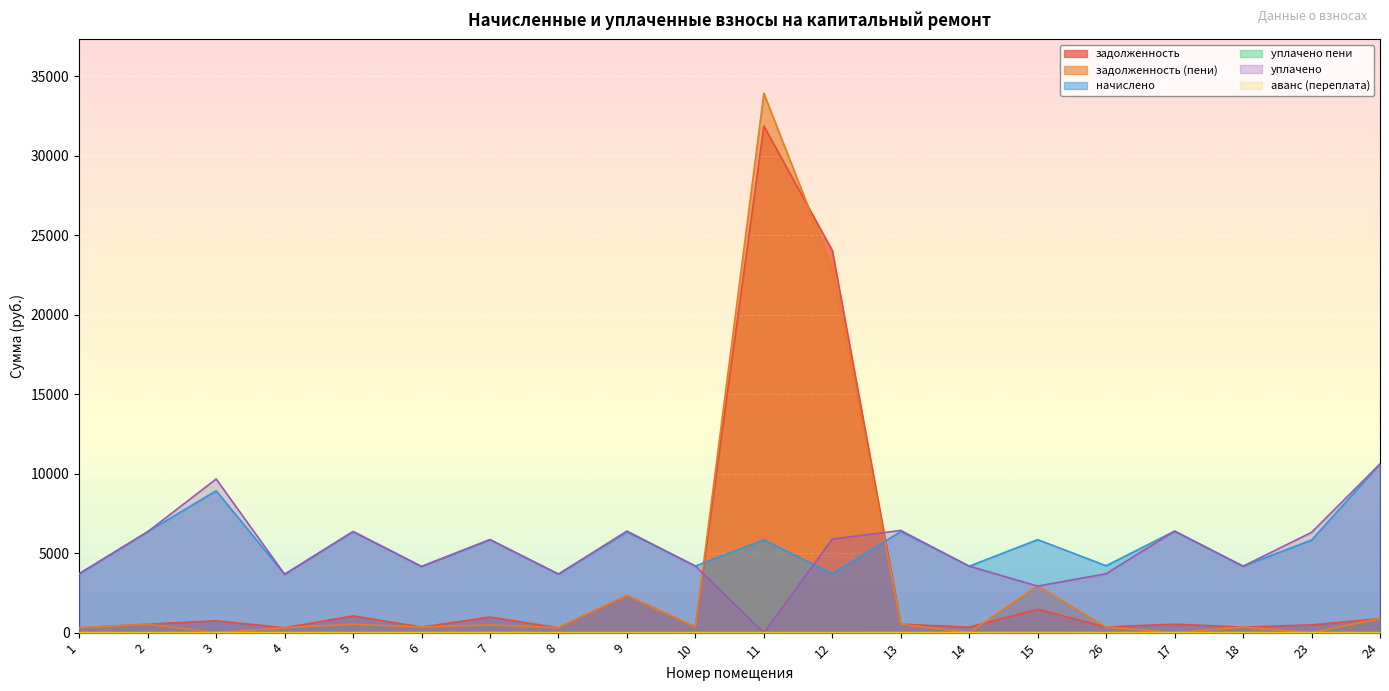

At which category is the sum across all series the highest?

11